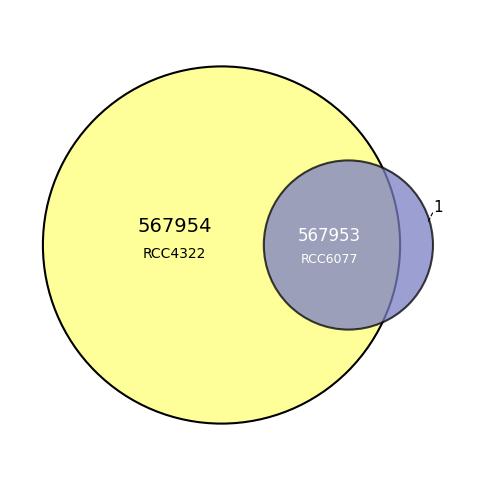

What is the largest slice in the pie chart?

RCC4322